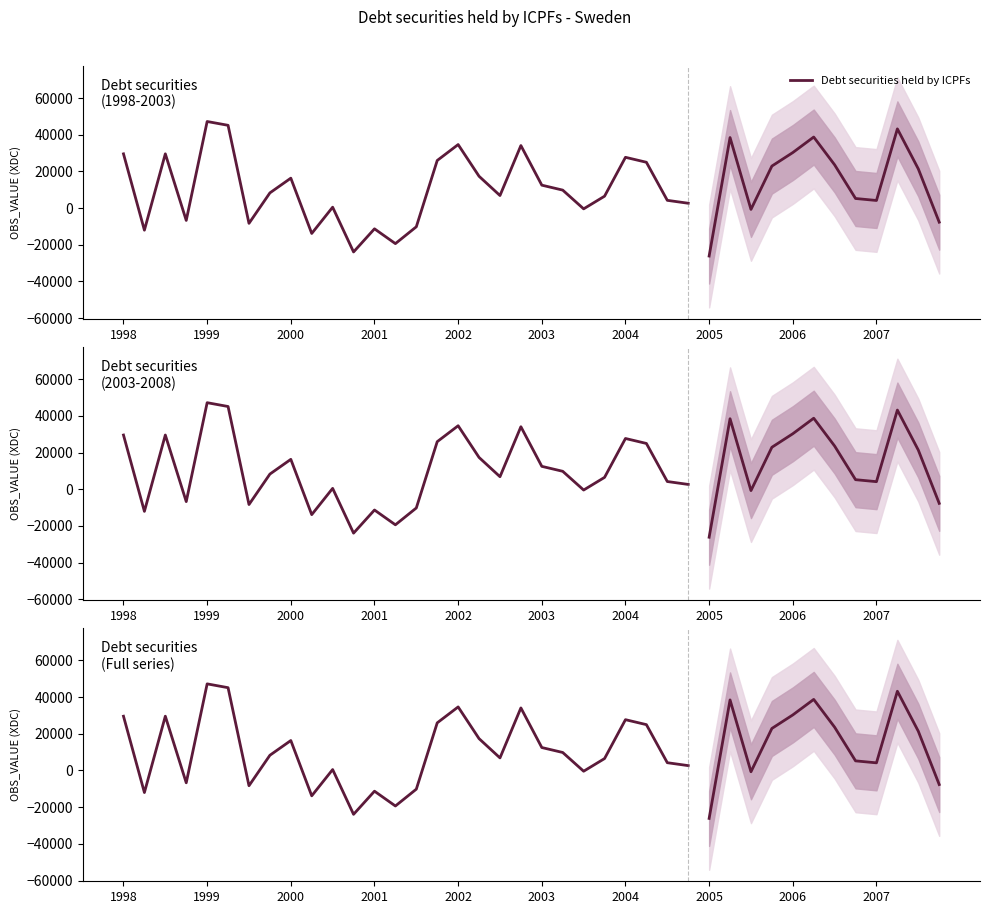

How many values are above zero?

19